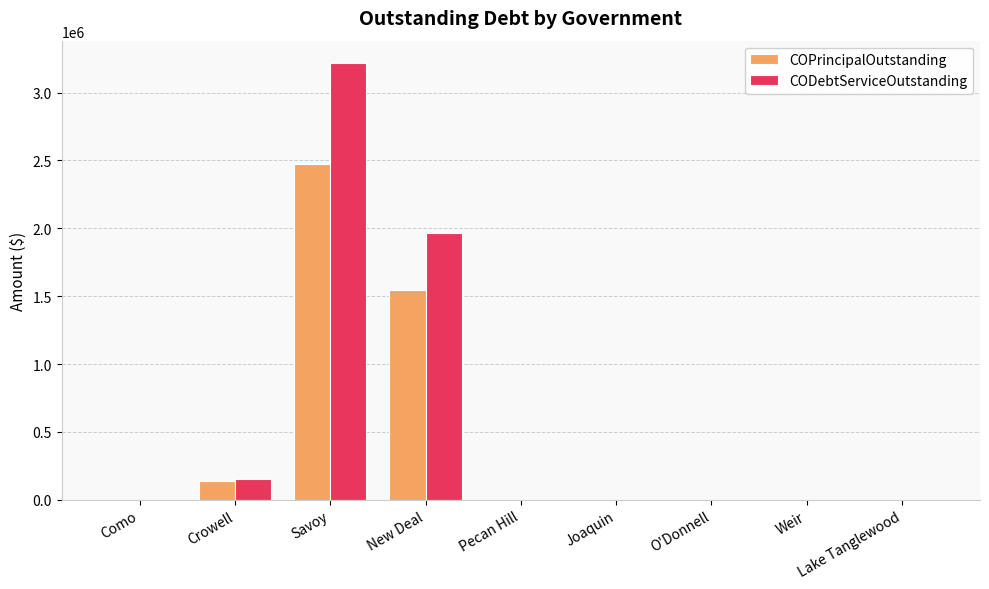

What value does the CODebtServiceOutstanding series have at New Deal?

1968409.9